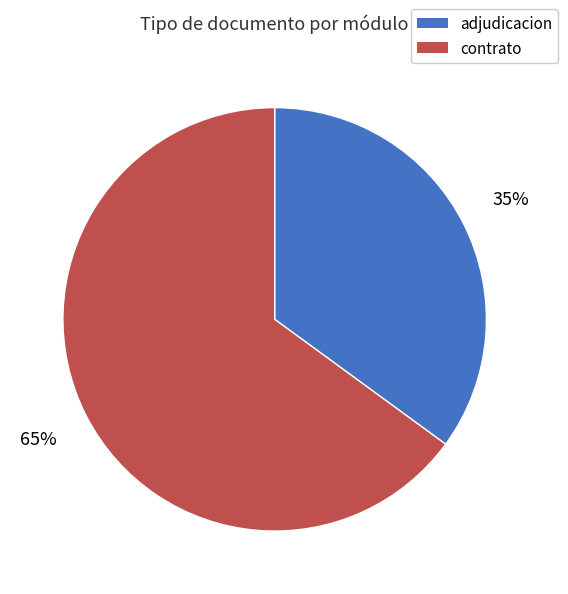

To the nearest percent, what is the average slice percentage?

50%